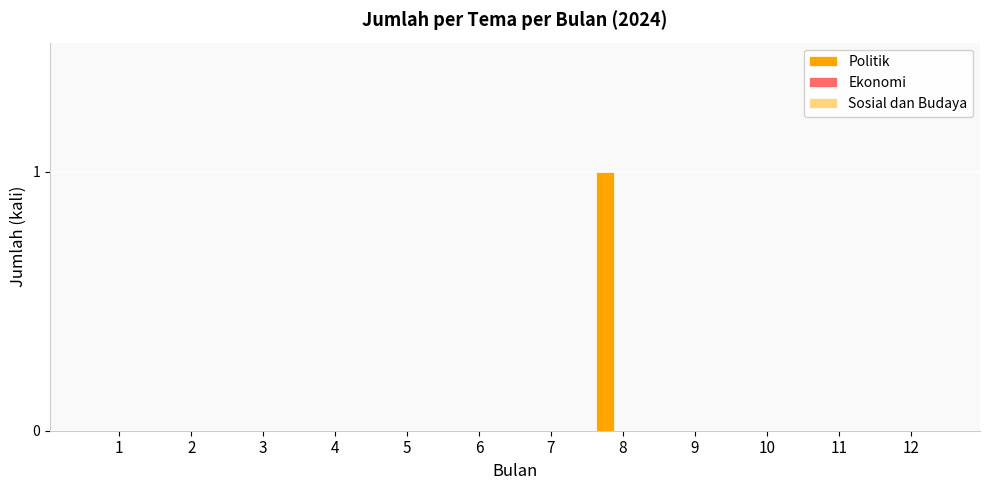

Which label corresponds to the largest value in the chart?

8